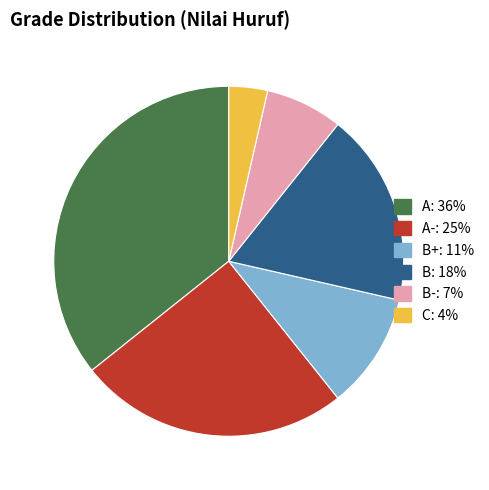

Is there a majority slice in this chart?

No